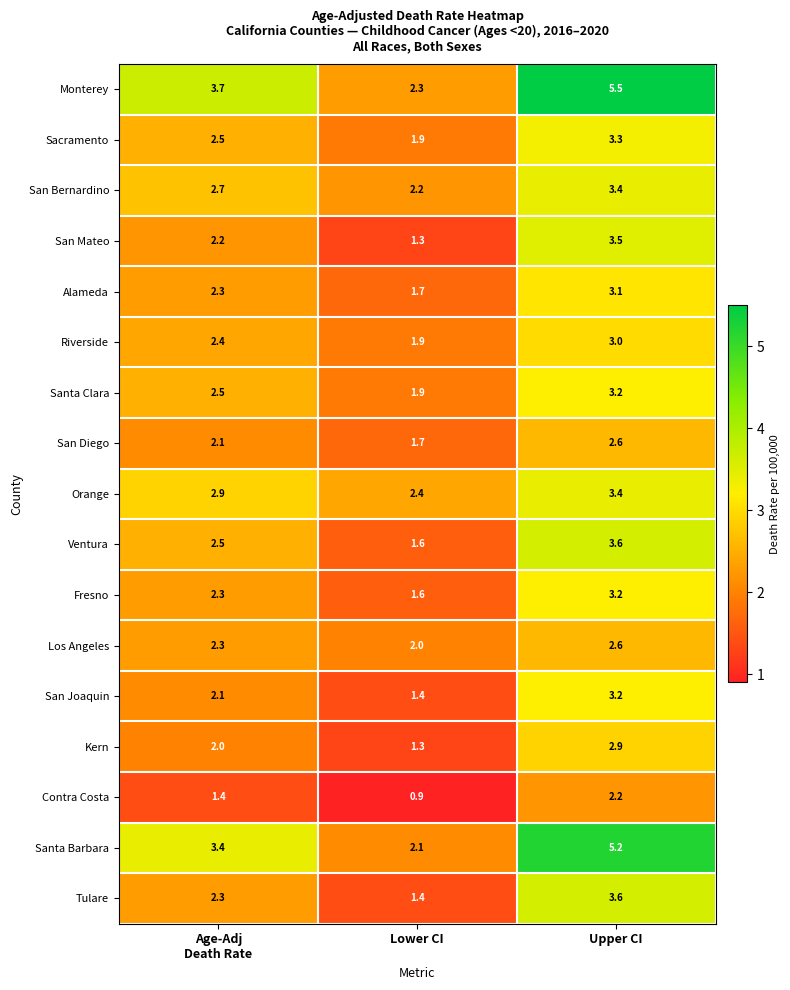

What is the average value of the Ventura series?

2.6